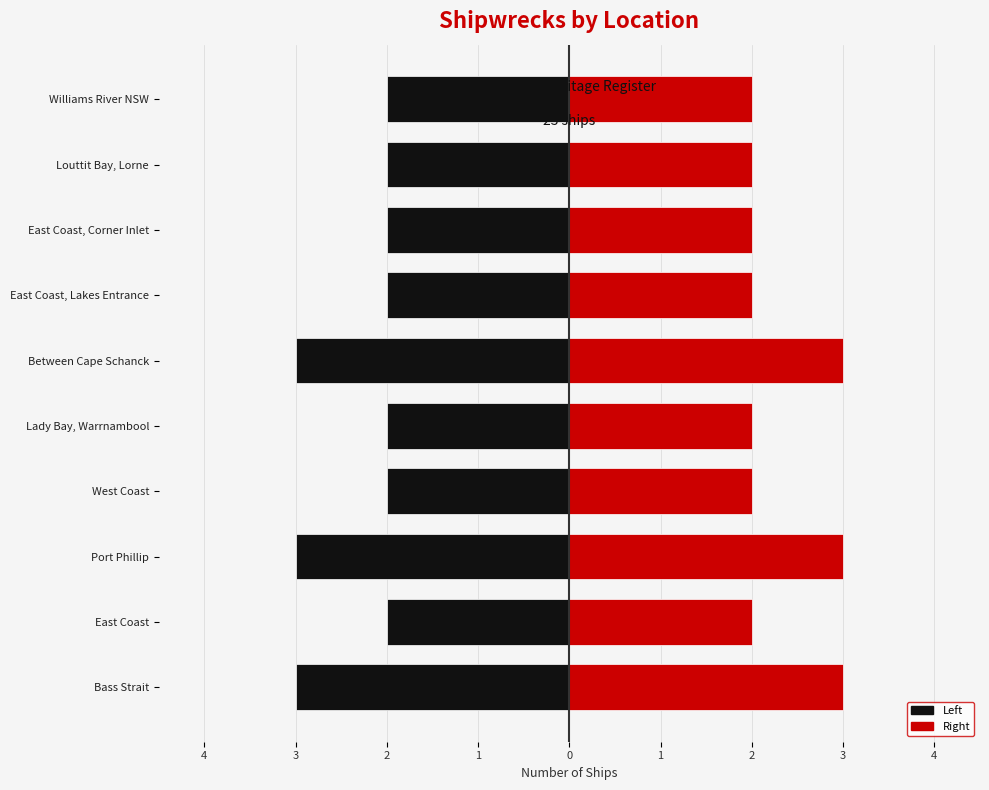

What is the difference between the maximum and minimum values in the Left series?

1